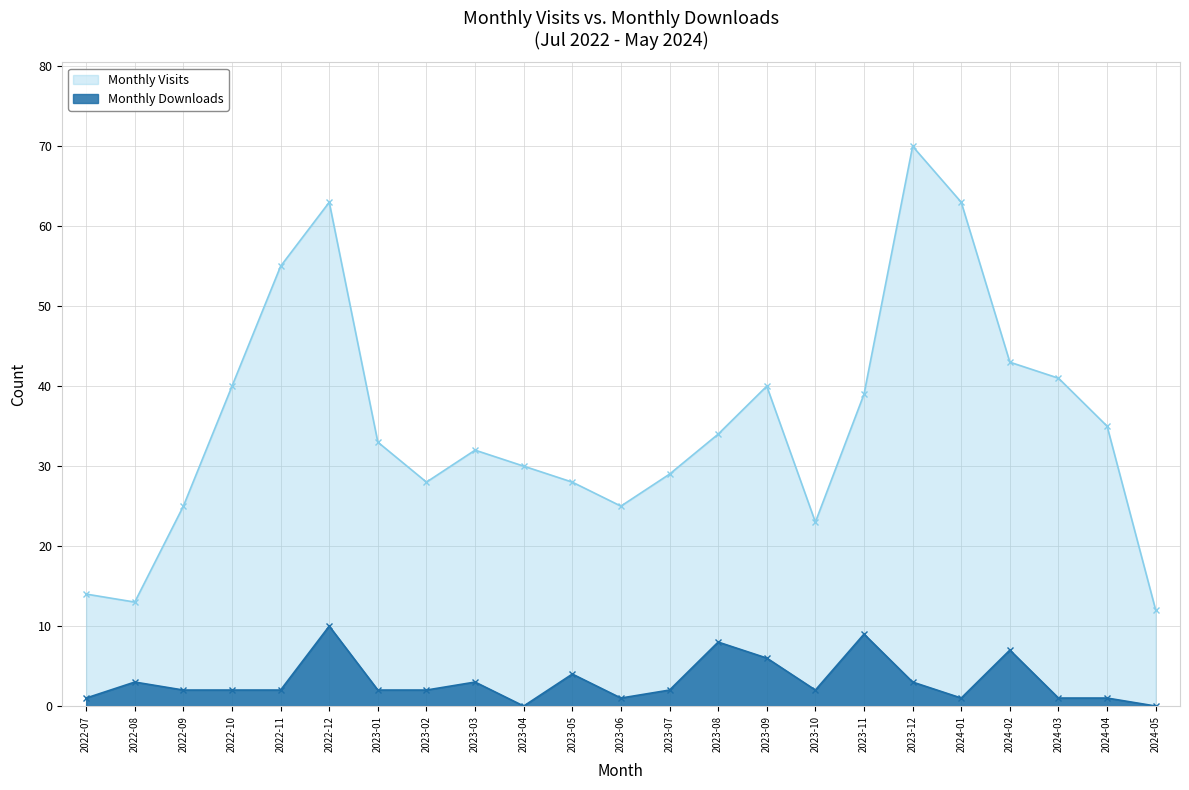

Which category has the lowest value in the Monthly Visits series?

2024-05